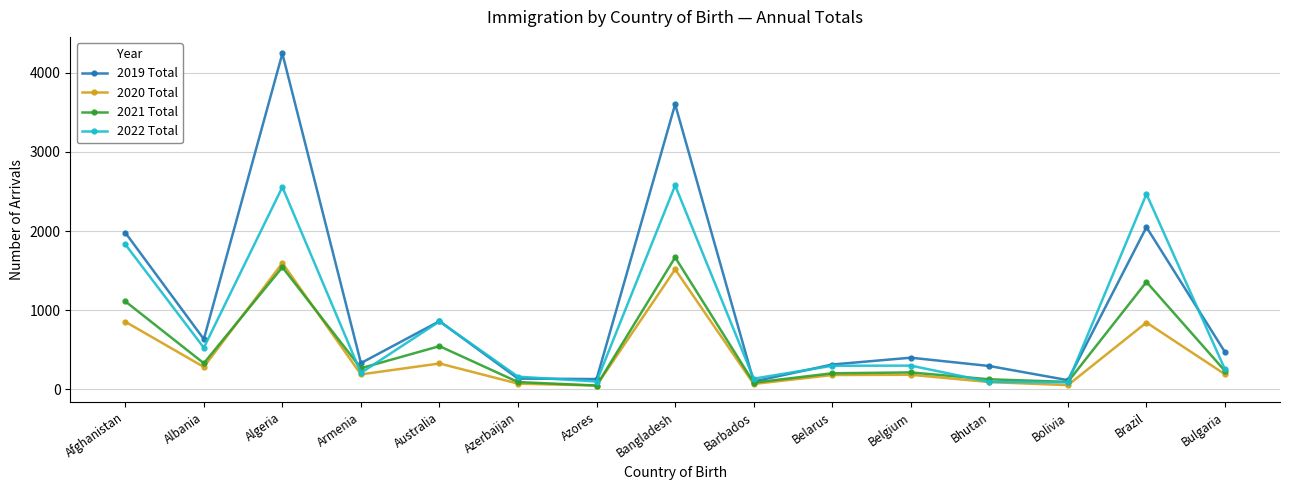

Which label corresponds to the largest value in the chart?

Algeria